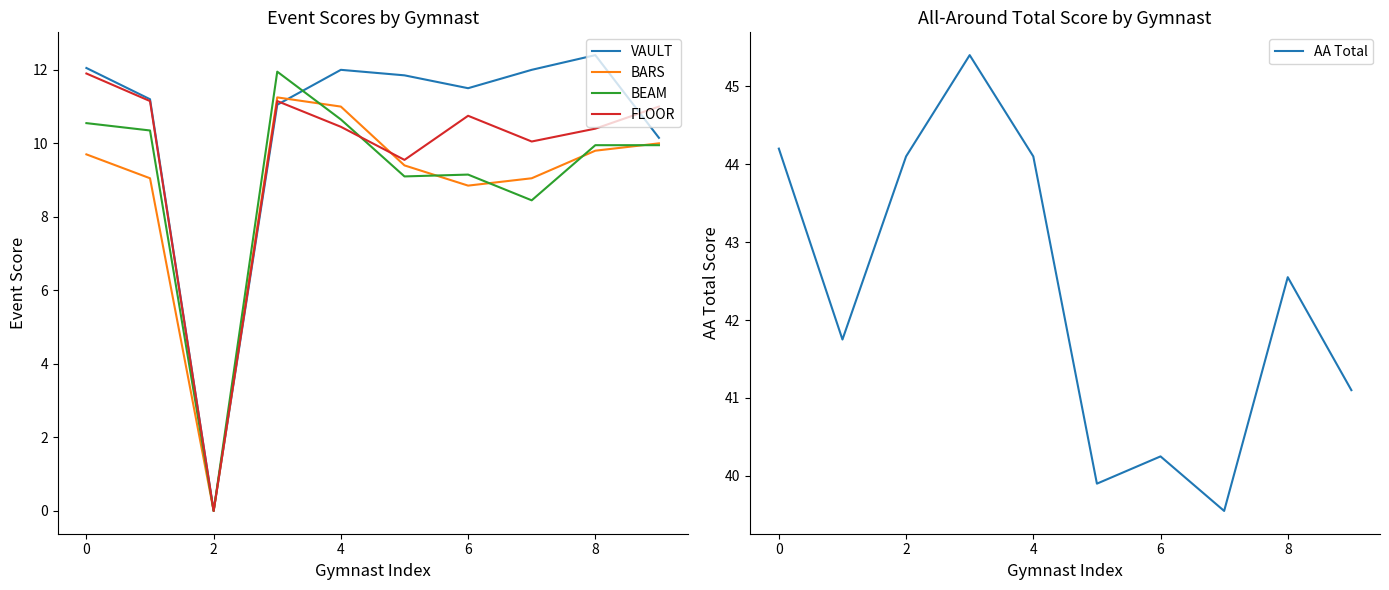

What is the value of the AA Total point at the 10th from the left?

41.1